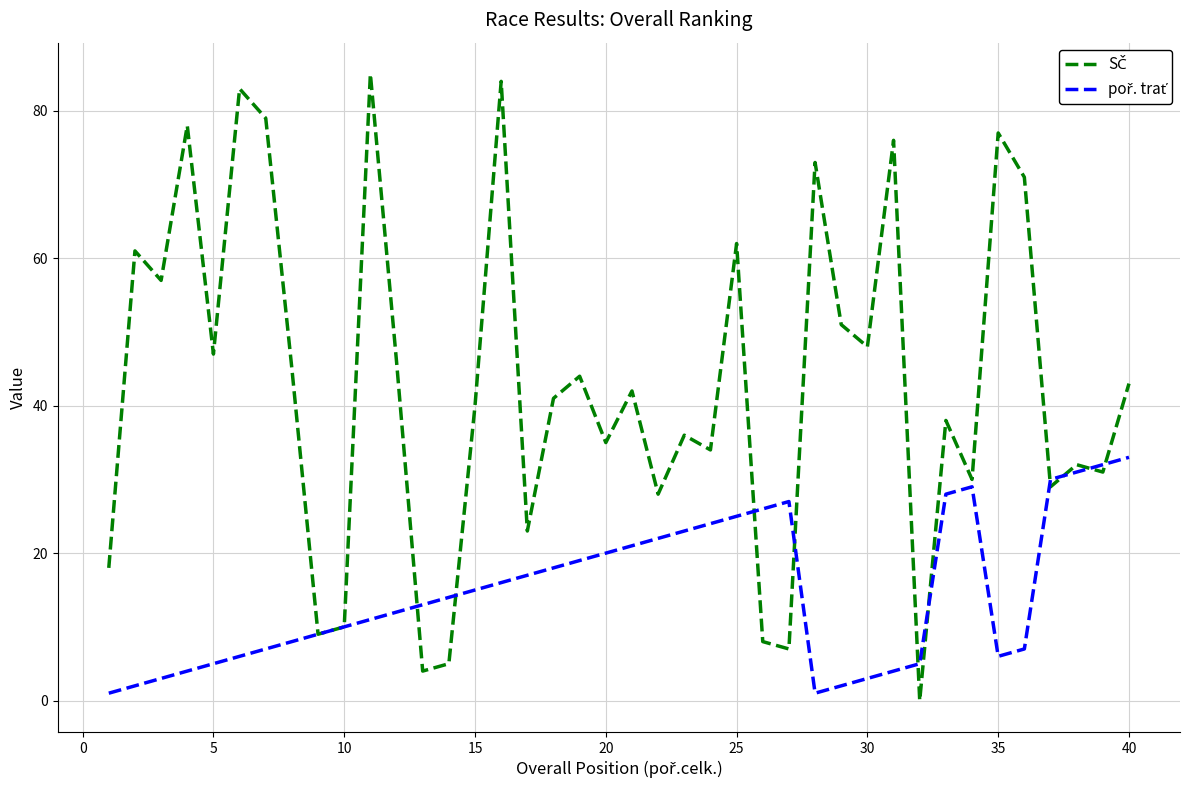

What is the greatest value displayed?

85